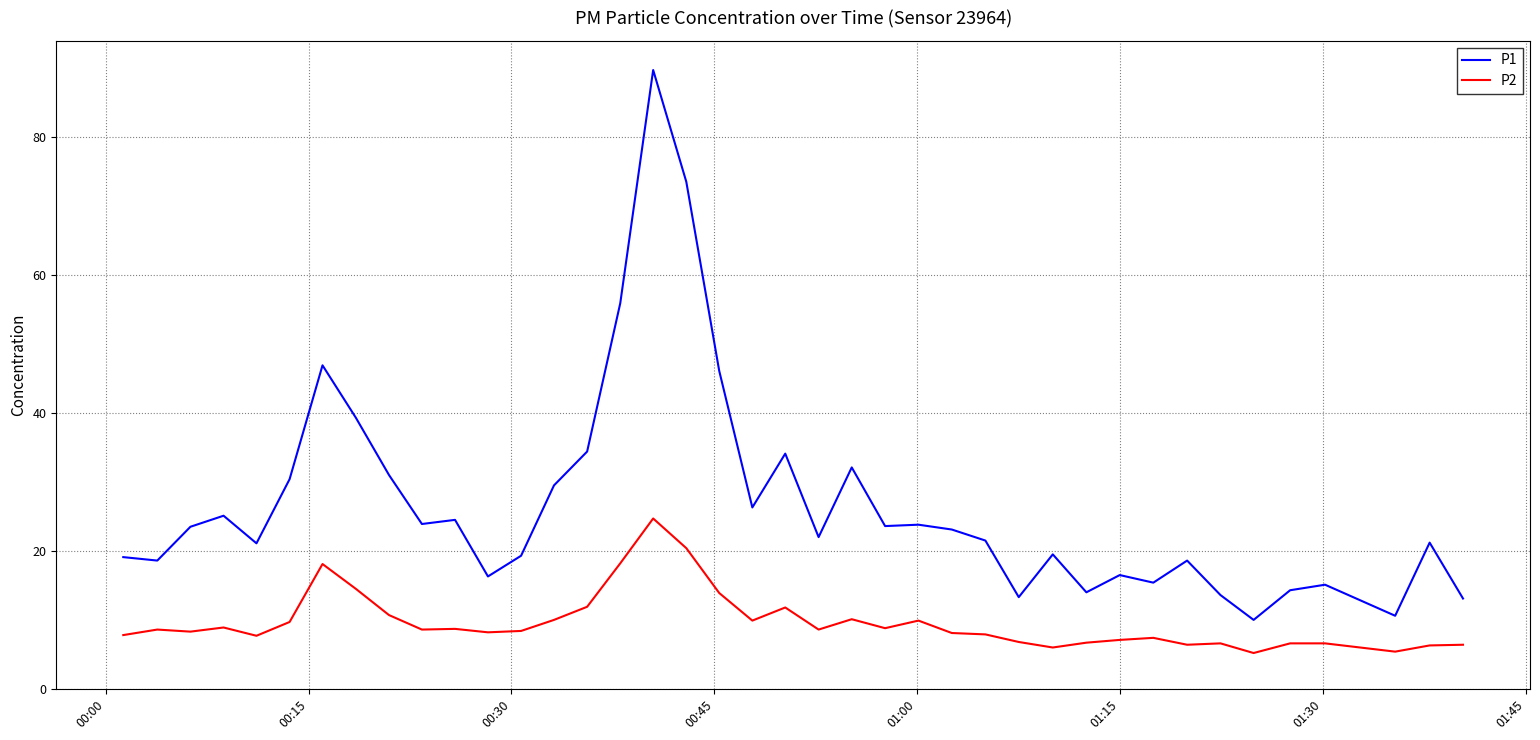

Is this an area chart (filled region under the line)?

No